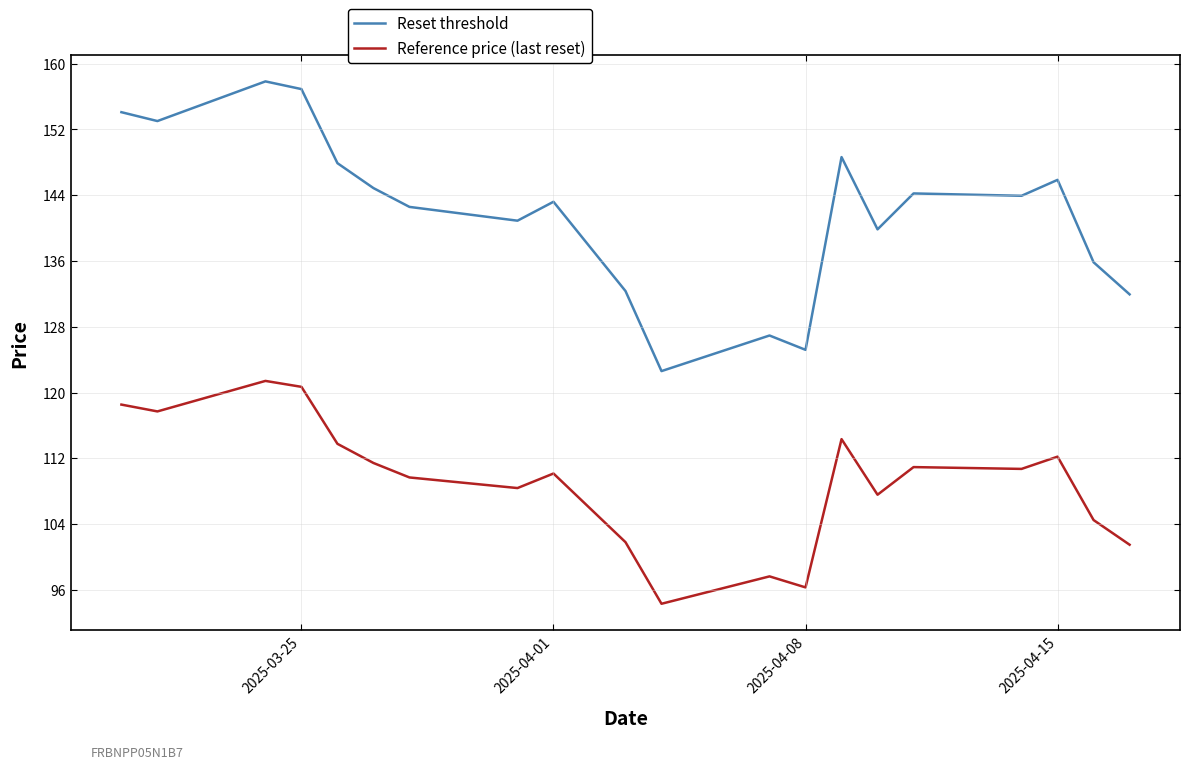

What is the difference between the maximum and minimum values in the Reference price (last reset) series?

27.1